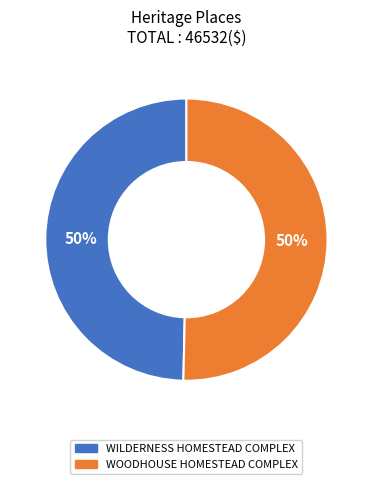

What is the ratio of the value at WILDERNESS HOMESTEAD COMPLEX to the value at WOODHOUSE HOMESTEAD COMPLEX?

1.0